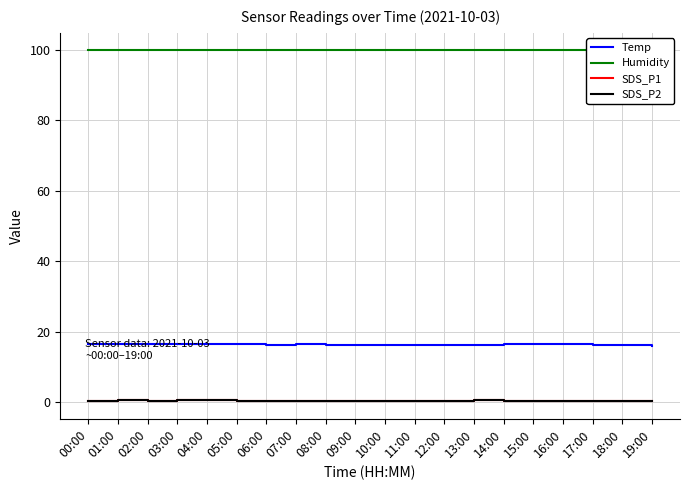

What is the difference between the maximum and second lowest values in the SDS_P2 series?

0.4